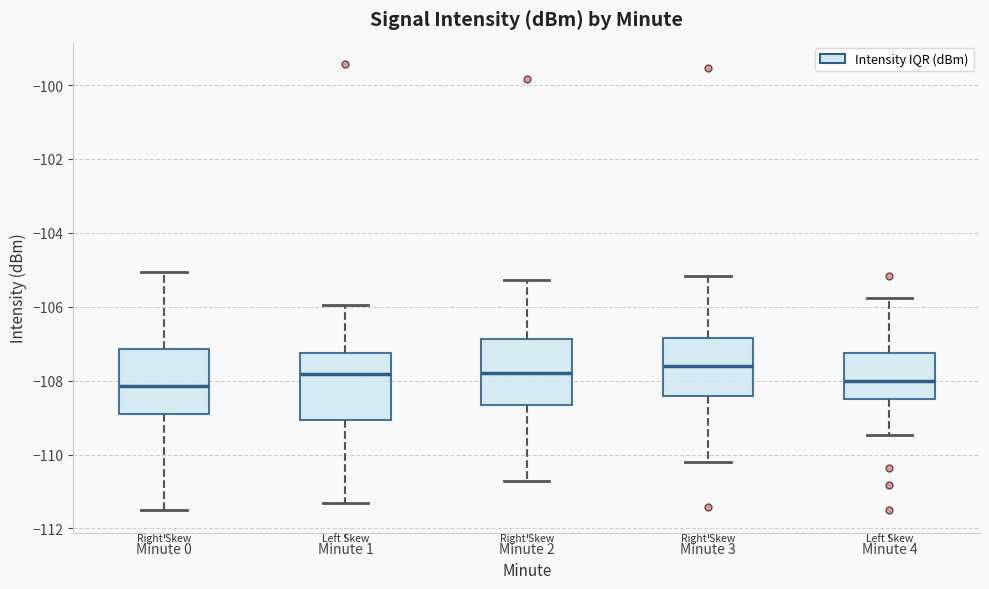

Reading left to right, transcribe this box plot: for each box, give where its median line is, the range the box spans, and where its two whiskers end, as read against the y-axis. The values are not printed on the chart, so give them approximately, as read against the axis.

Minute 0: median -108.2, box -109.0 to -107.2, whiskers -111.6 to -105.0
Minute 1: median -107.8, box -109.0 to -107.2, whiskers -111.4 to -106.0
Minute 2: median -107.8, box -108.6 to -106.8, whiskers -110.8 to -105.2
Minute 3: median -107.6, box -108.4 to -106.8, whiskers -110.2 to -105.2
Minute 4: median -108.0, box -108.4 to -107.2, whiskers -109.4 to -105.8